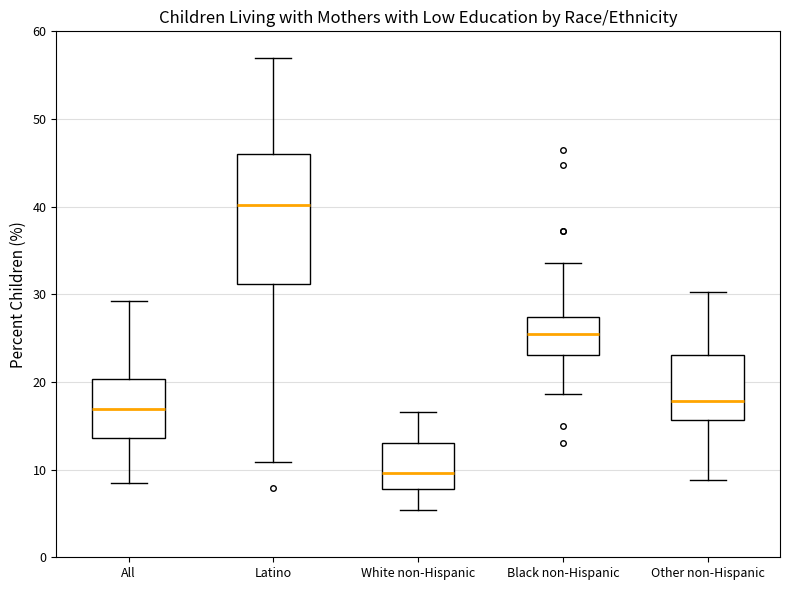

Which box has the lowest median line?

White non-Hispanic